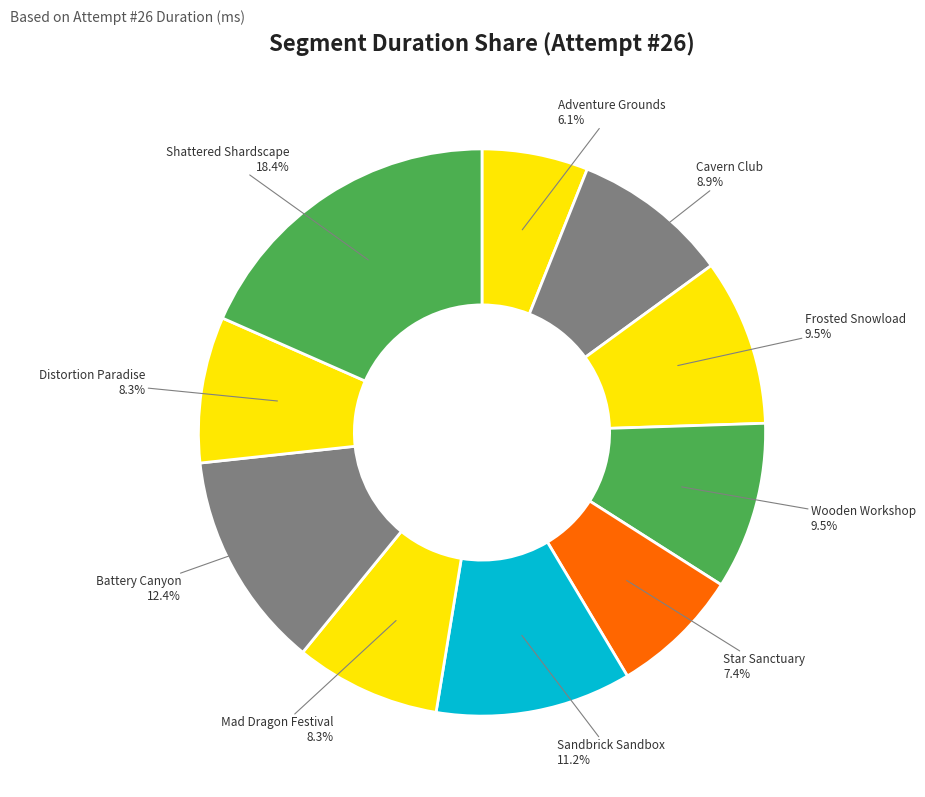

How many slices are in this pie chart?

10